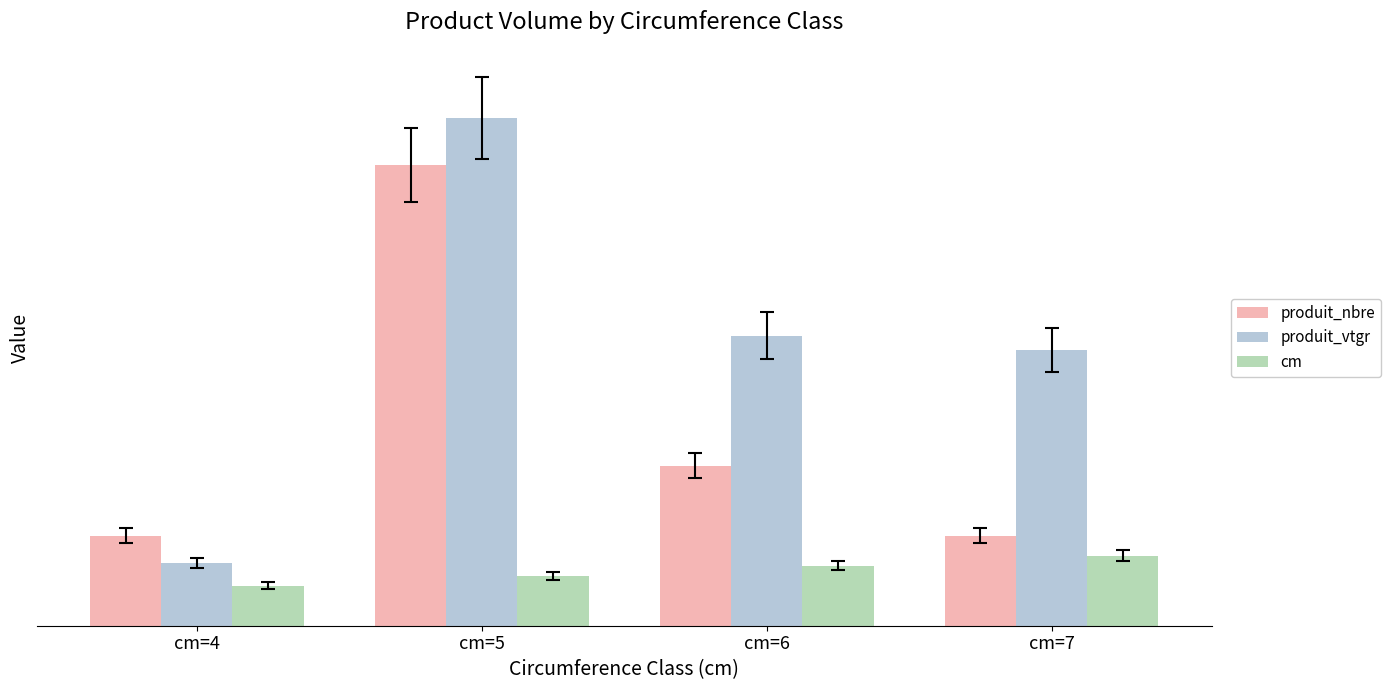

What is the value of the cm bar at the 1st from the left?

4.0